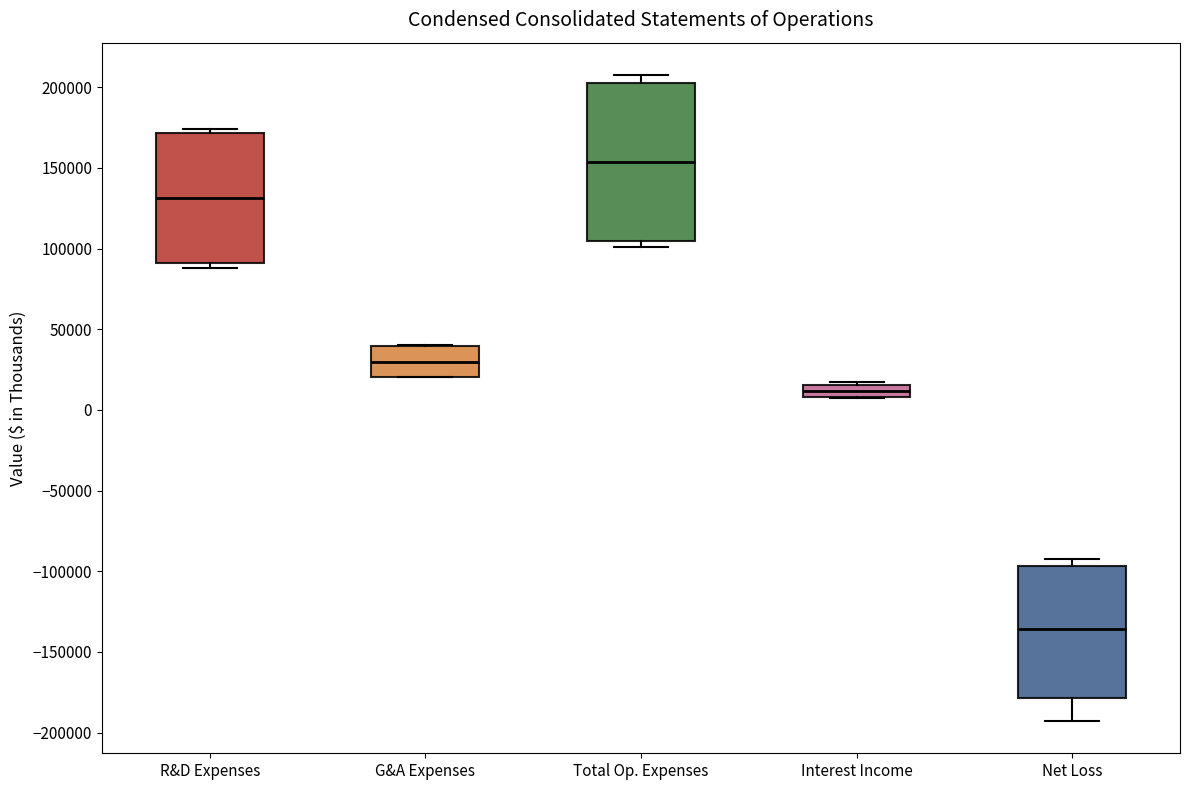

Which box is the tallest, from its lower edge to its upper edge?

Total Op. Expenses